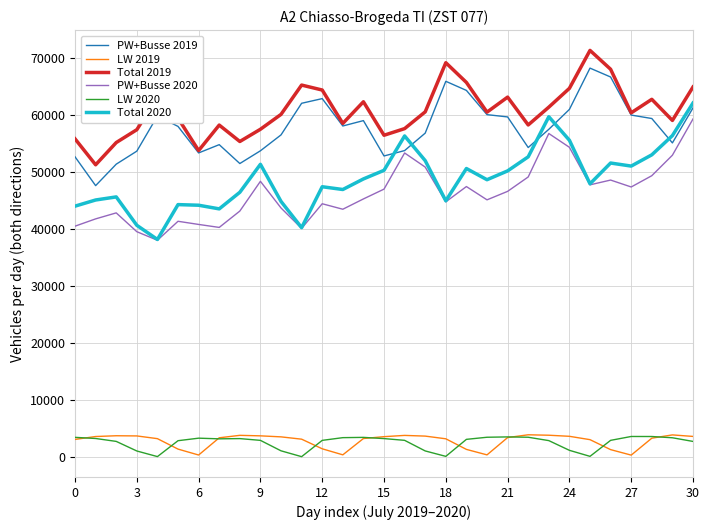

What is the average value of the PW+Busse 2019 series?

57840